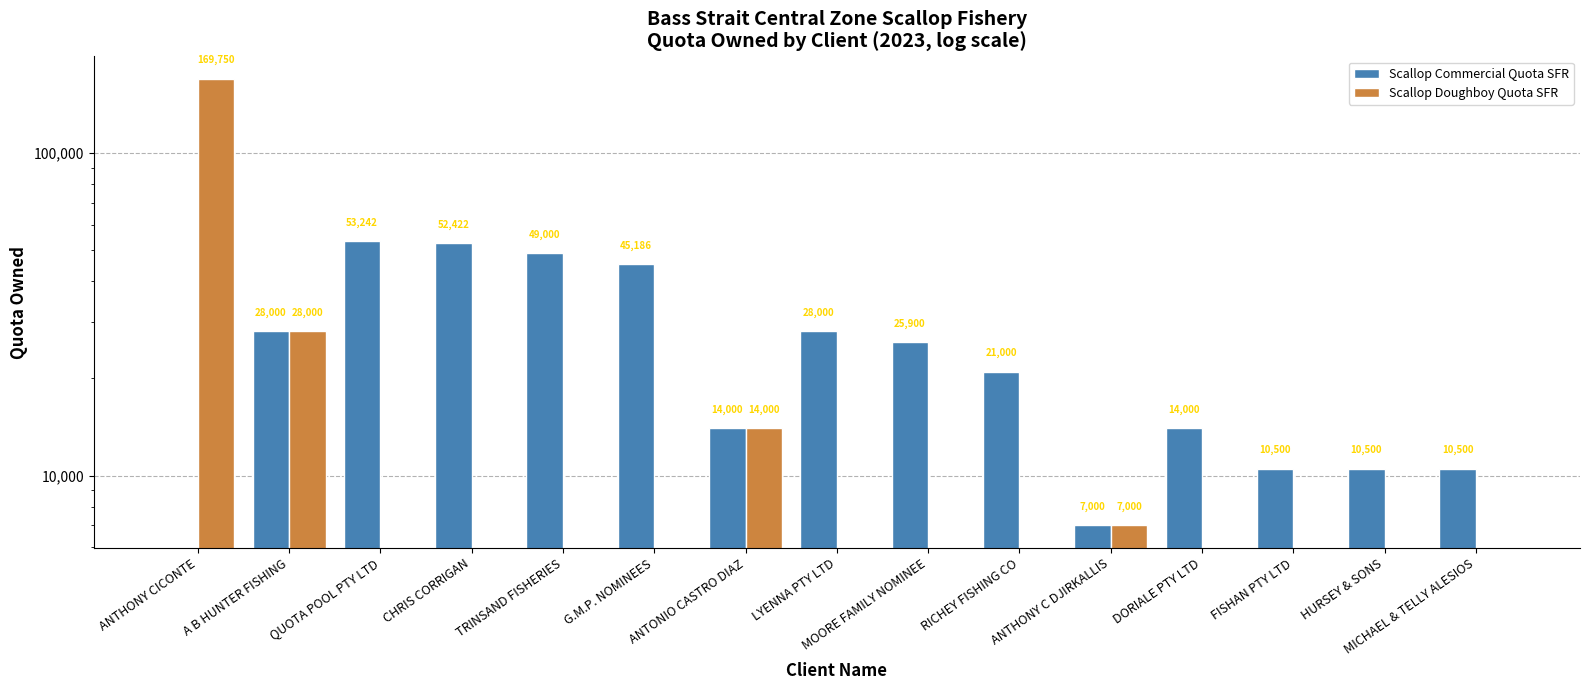

How many bars are there in total?

30